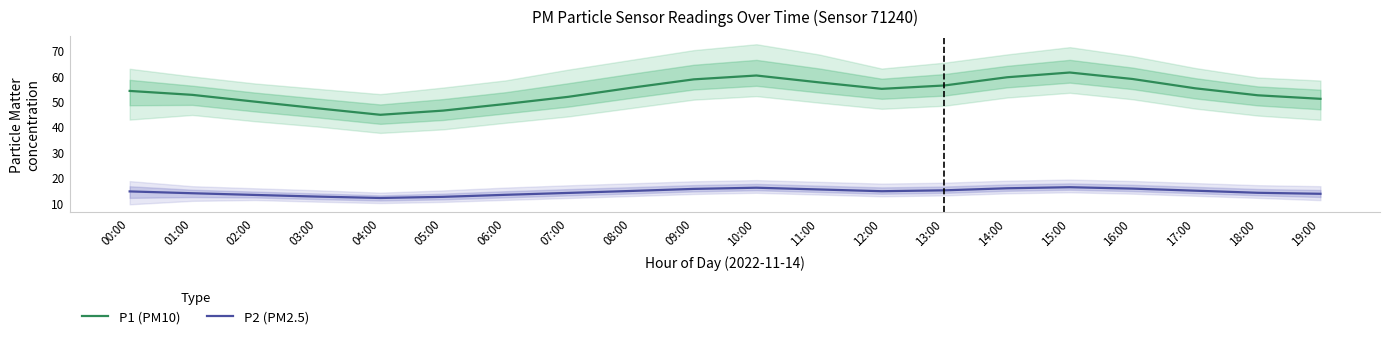

List the labels in order of P2 (PM2.5) value, smallest first.

04:00, 05:00, 03:00, 02:00, 06:00, 19:00, 01:00, 07:00, 18:00, 00:00, 12:00, 08:00, 17:00, 13:00, 11:00, 09:00, 16:00, 14:00, 10:00, 15:00